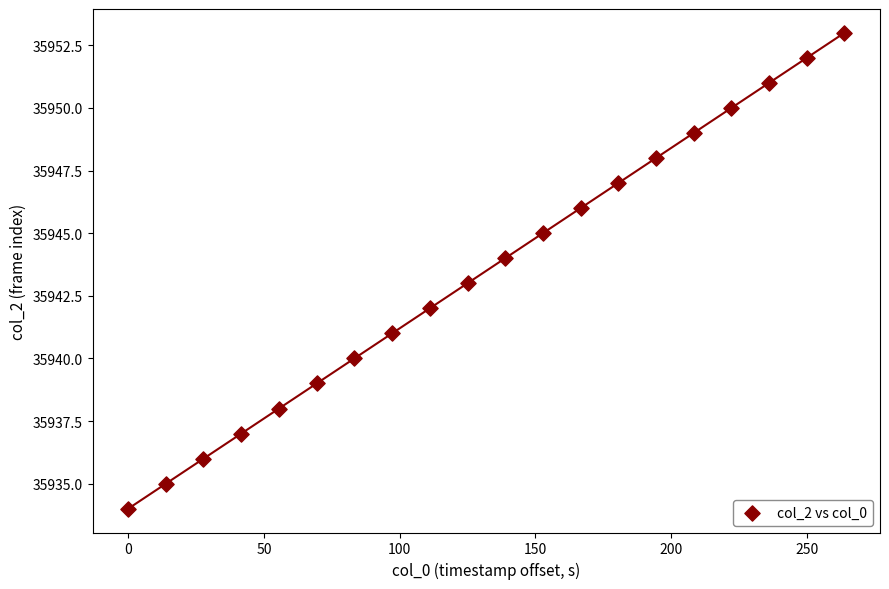

What is the range of Y values (max minus min)?

19